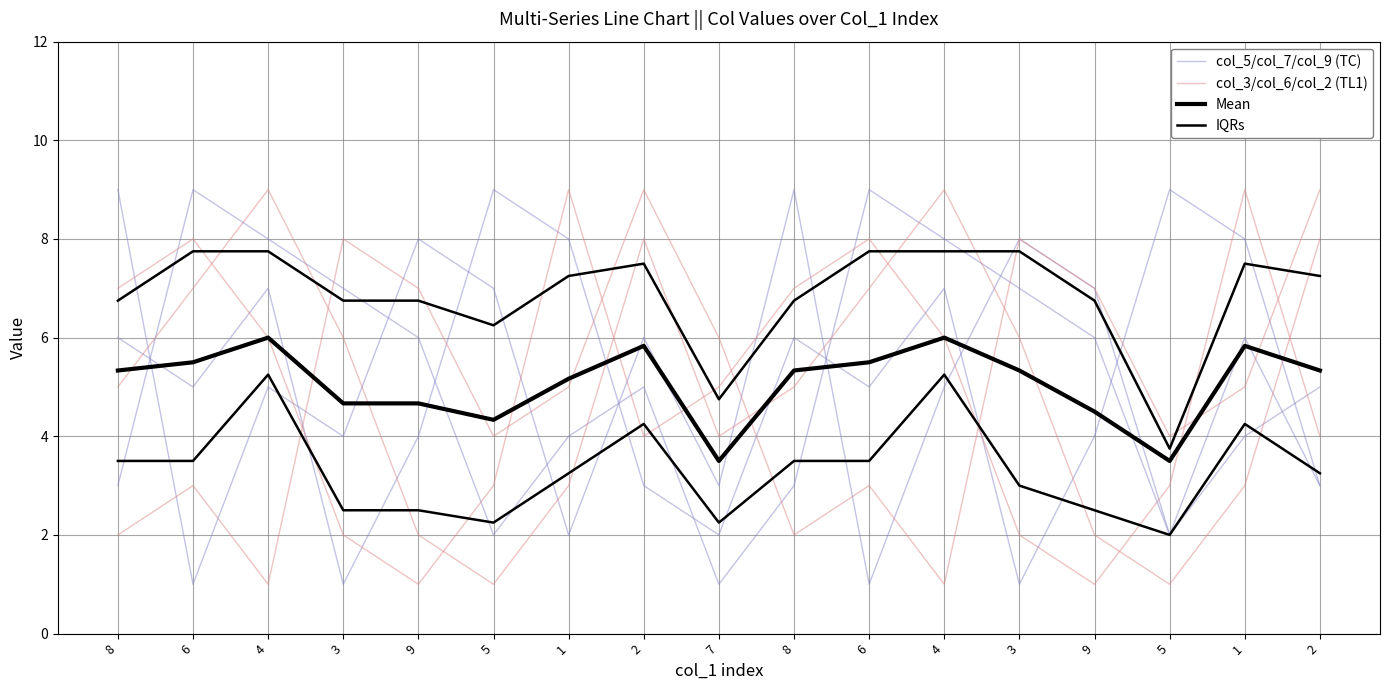

Between 6 and 5, which series saw the biggest shift?

col_5/col_7/col_9 (TC)